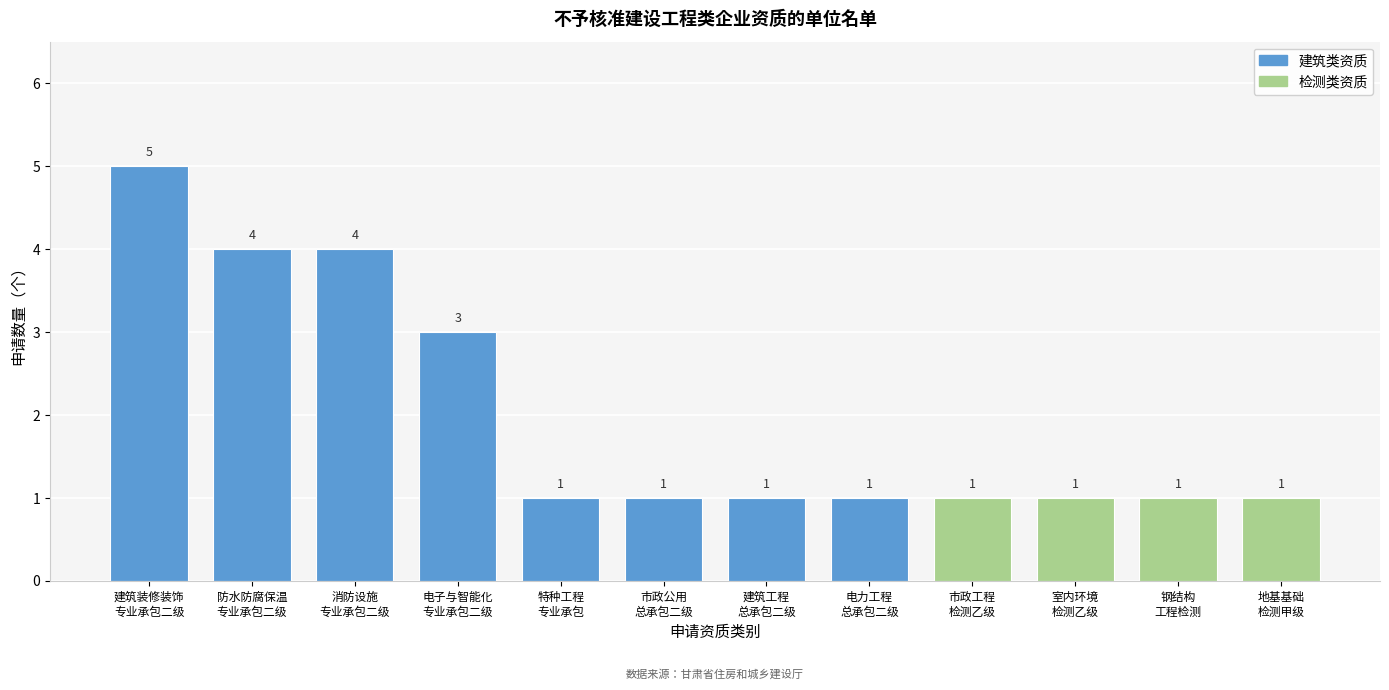

Reading left to right, extract all data points from this chart.

5	4	4	3	1	1	1	1	1	1	1	1